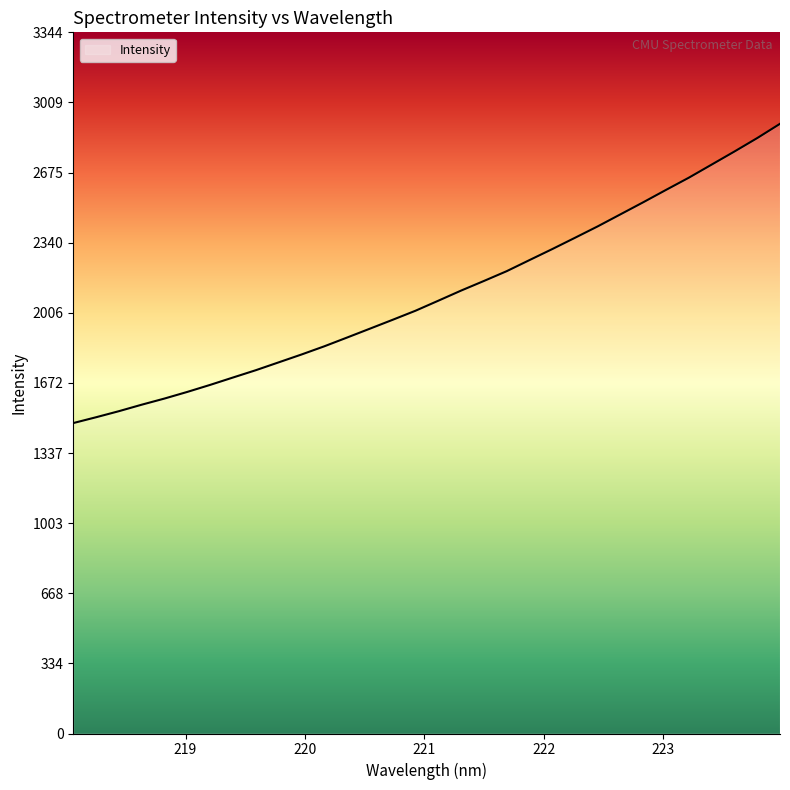

What is the difference between the maximum and minimum values?

1427.4